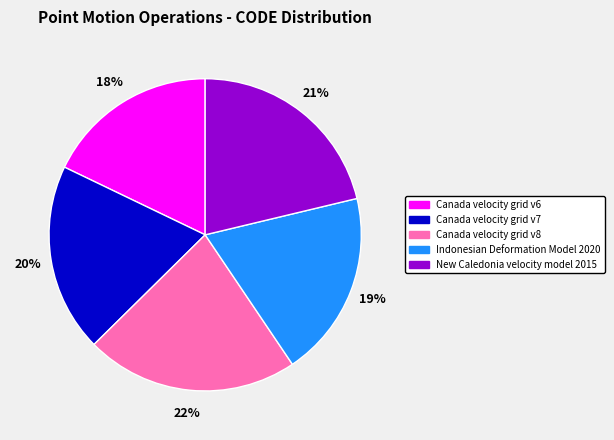

To the nearest percent, what portion does Canada velocity grid v7 represent?

20%